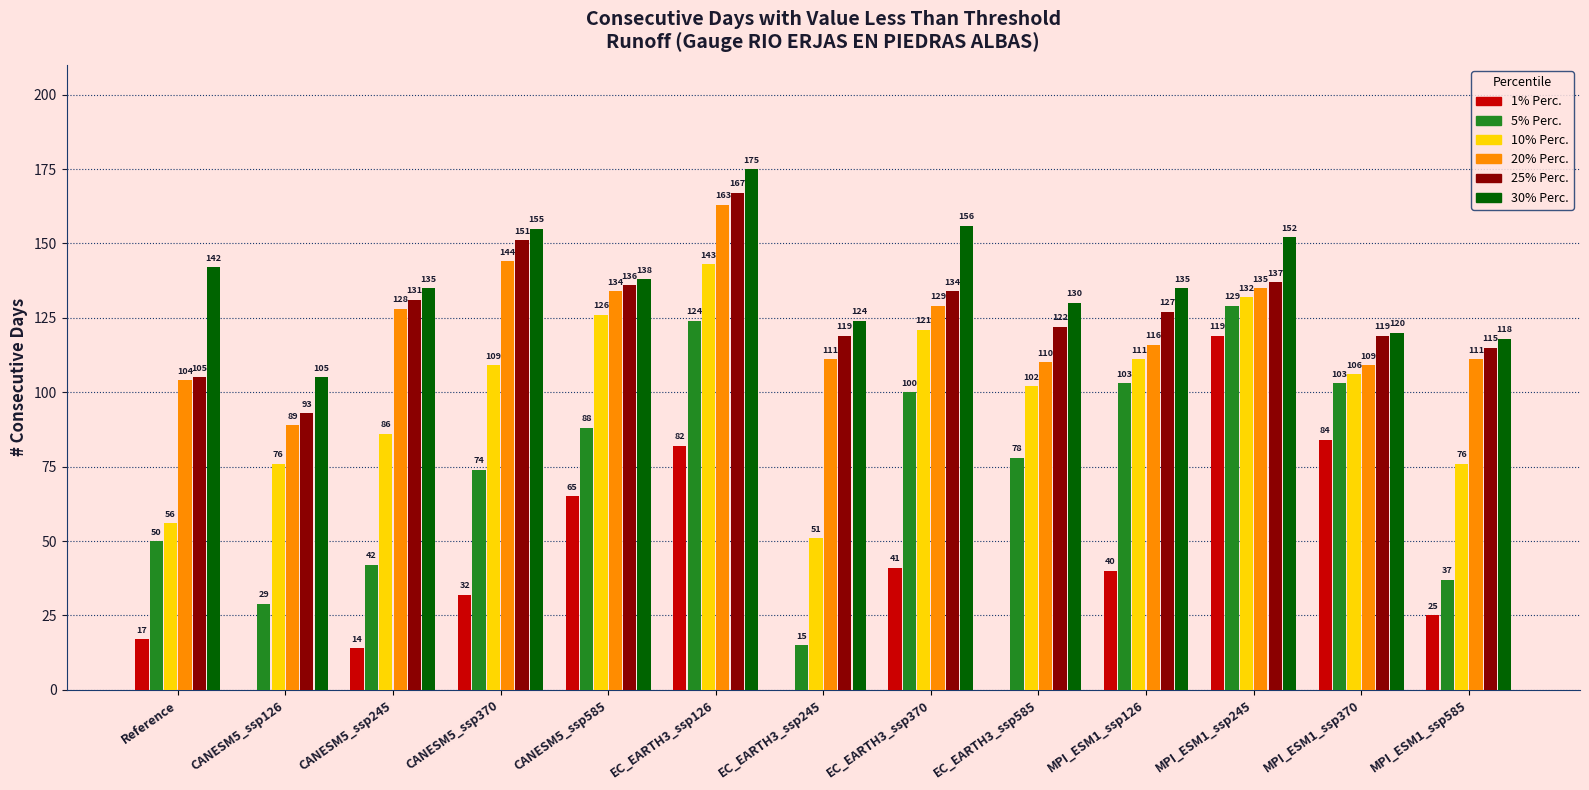

What is the total value across all series at MPI_ESM1_ssp126?

632